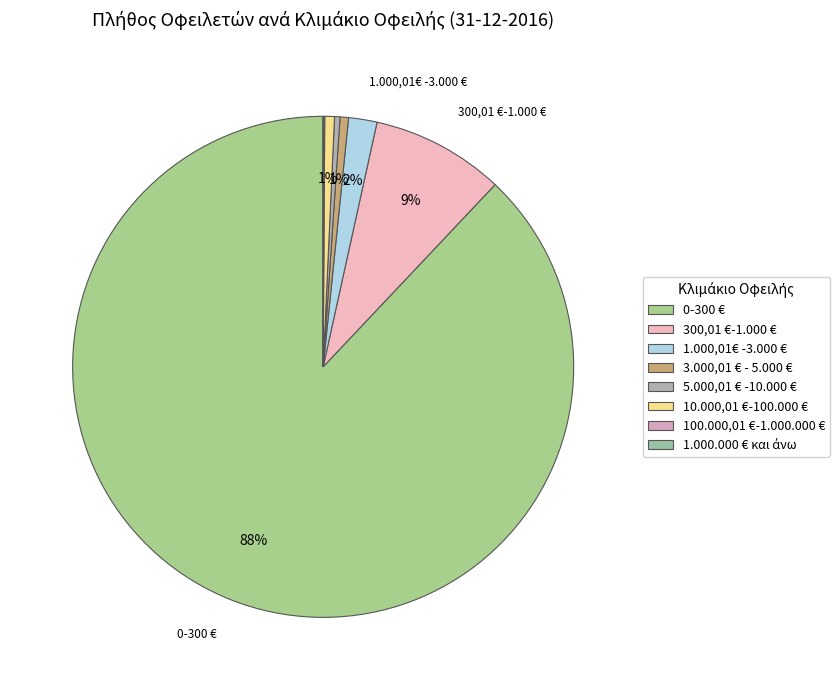

Does any single category account for the majority?

Yes